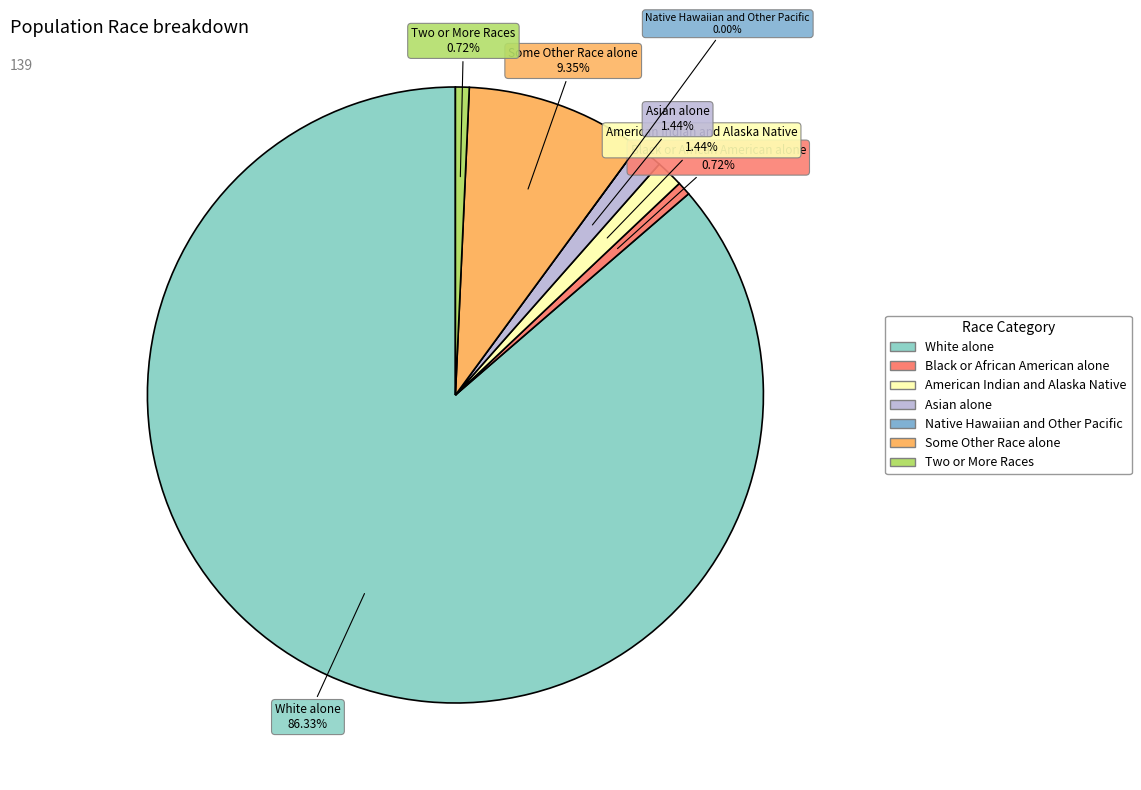

To the nearest percent, what portion does White alone represent?

86%